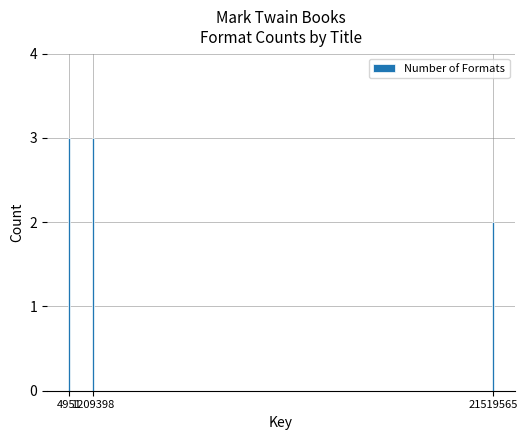

The chart shows a value of 3 at 1209398. True or false?

True